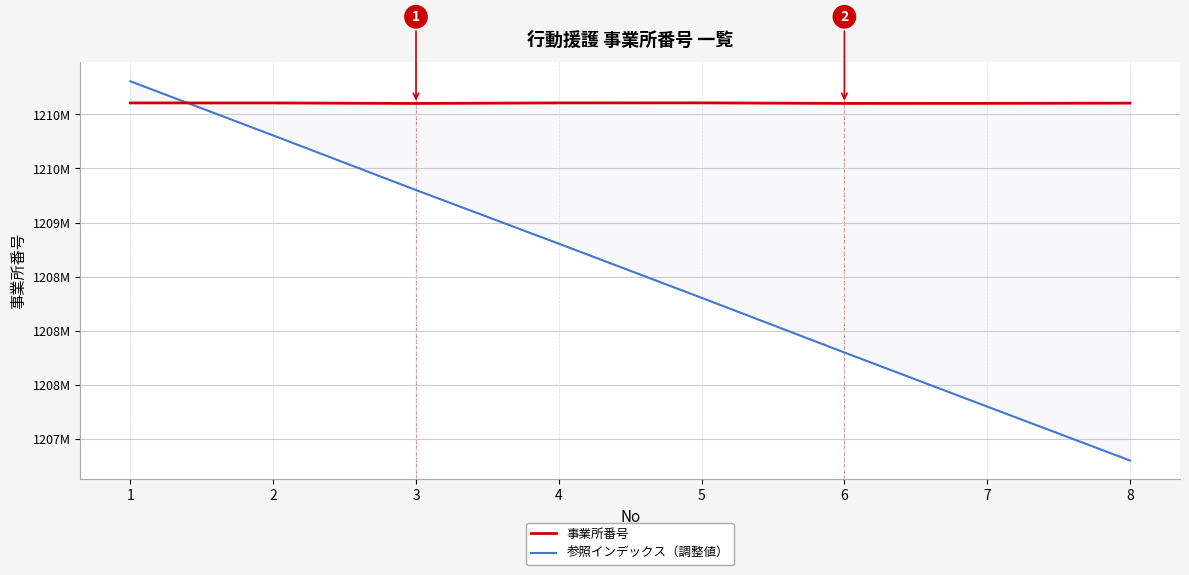

True or false: 事業所番号 and 参照インデックス（調整値） cross at least once.

True